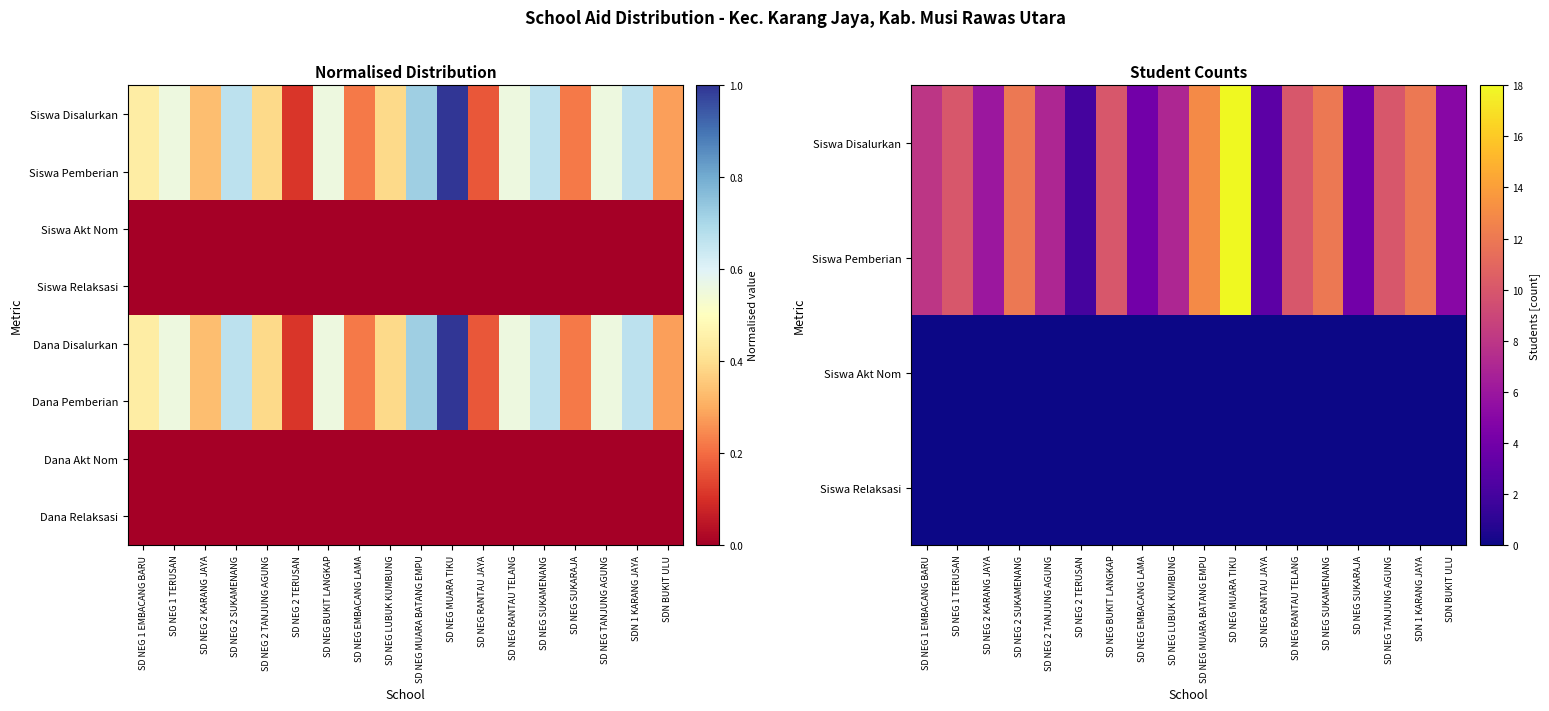

The value of Siswa Disalurkan at SD NEG 2 SUKAMENANG is 6.6. True or false?

False